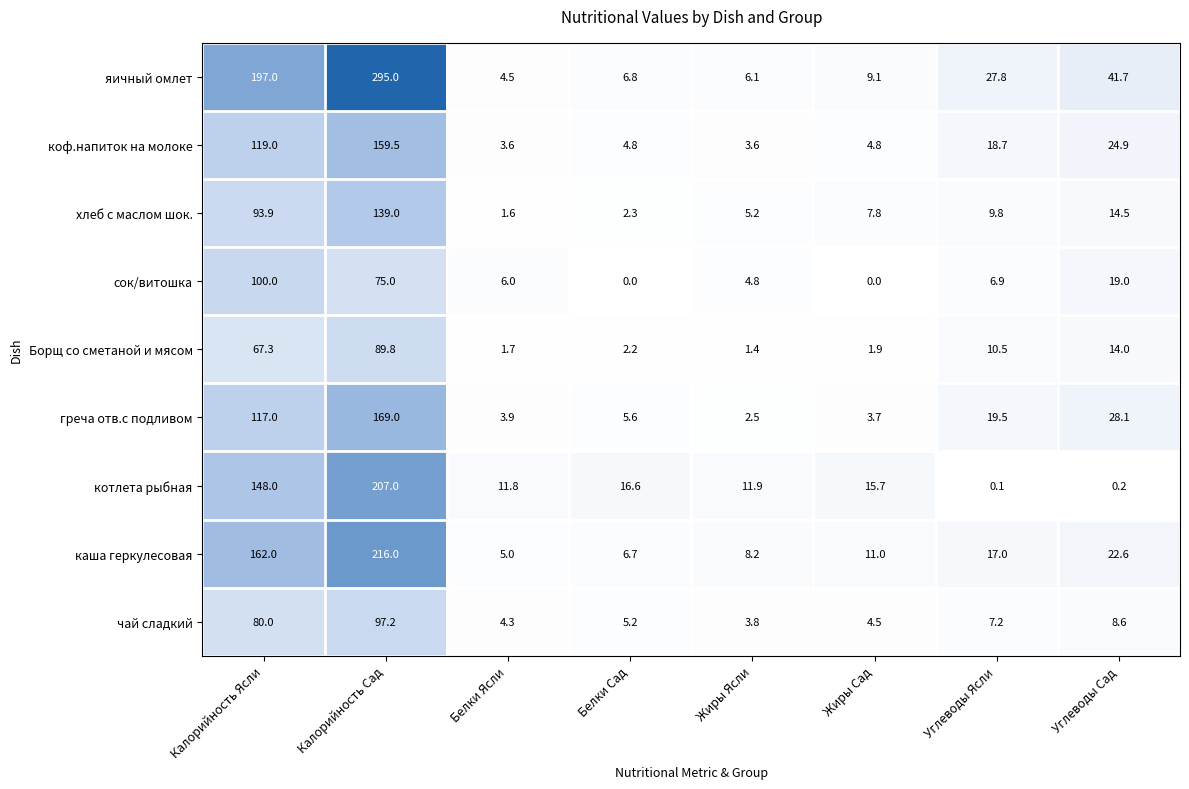

Rank the series by their maximum value, from highest to lowest.

яичный омлет, каша геркулесовая, котлета рыбная, греча отв.с подливом, коф.напиток на молоке, хлеб с маслом шок., сок/витошка, чай сладкий, Борщ со сметаной и мясом